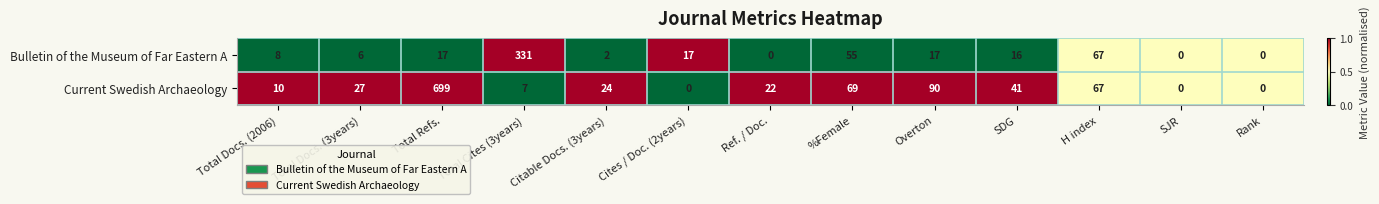

What is the spread (max minus min) of values at Total Cites (3years)?

324